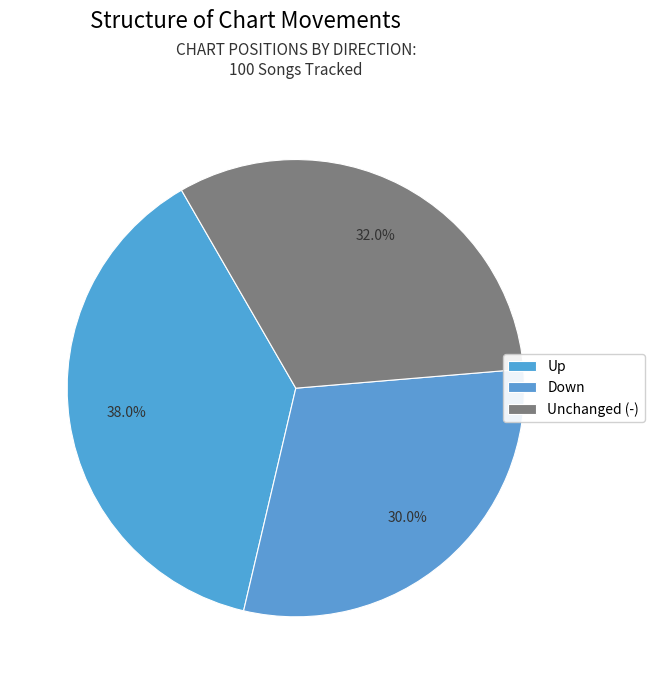

How many segments does this pie chart have?

3